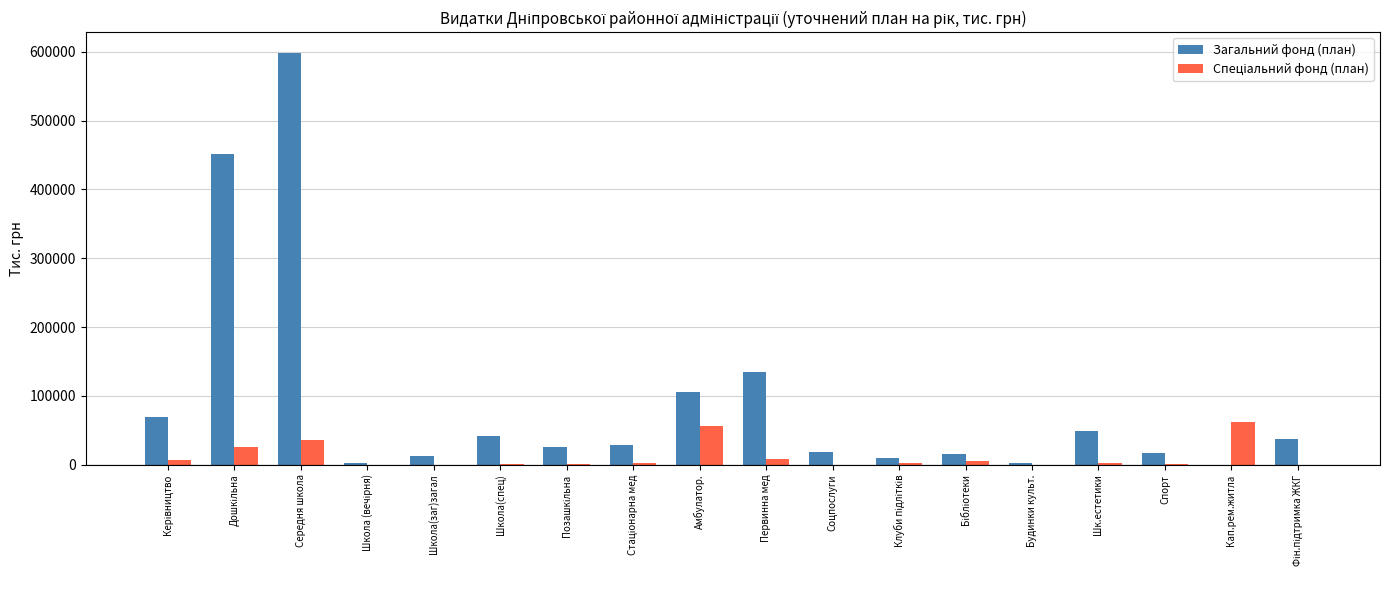

What is the greatest value displayed?

598525.0